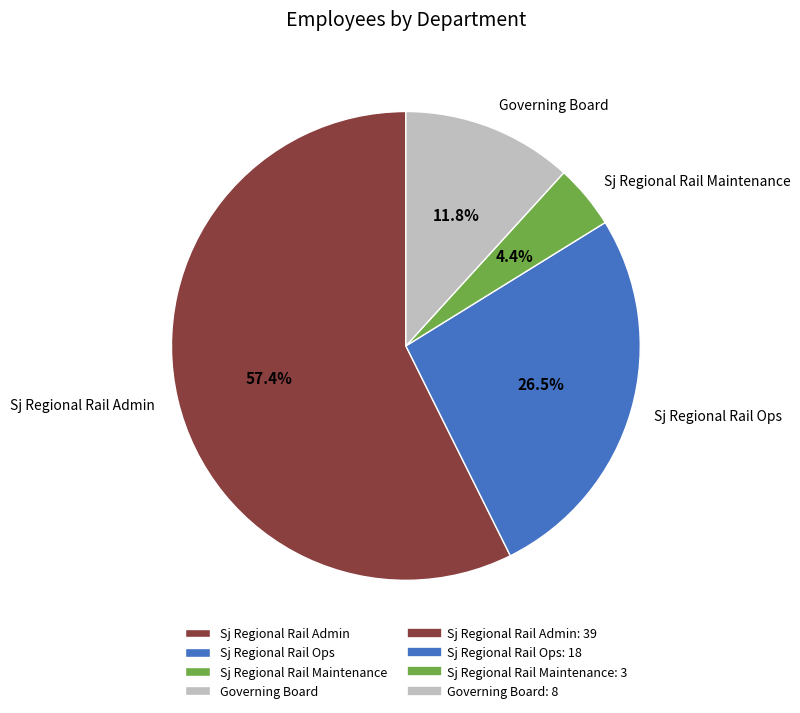

To the nearest percent, what is the combined percentage of Governing Board and Sj Regional Rail Admin?

69%